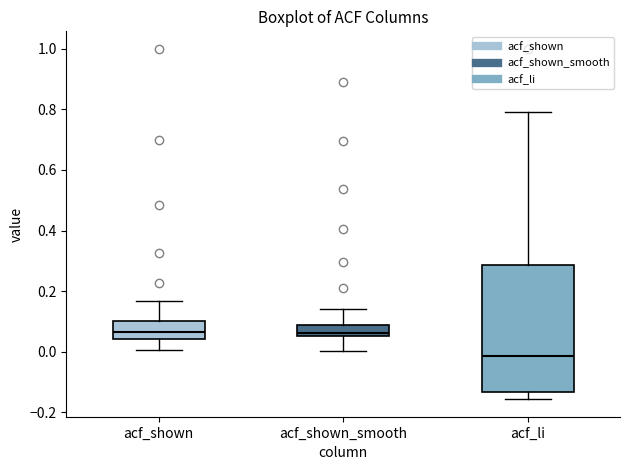

Which box is the tallest, from its lower edge to its upper edge?

acf_li